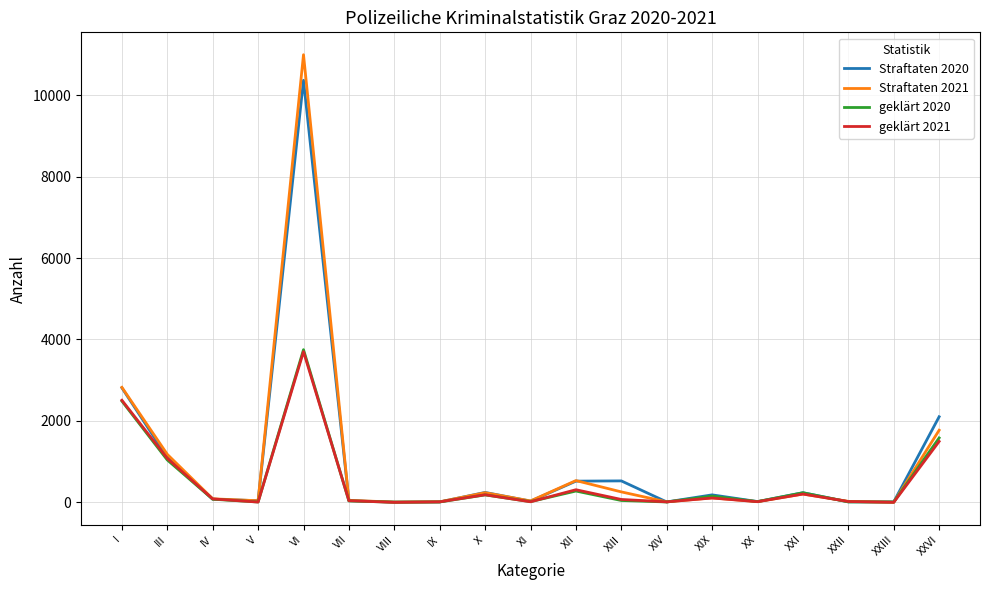

Which series has the widest spread of values?

Straftaten 2021